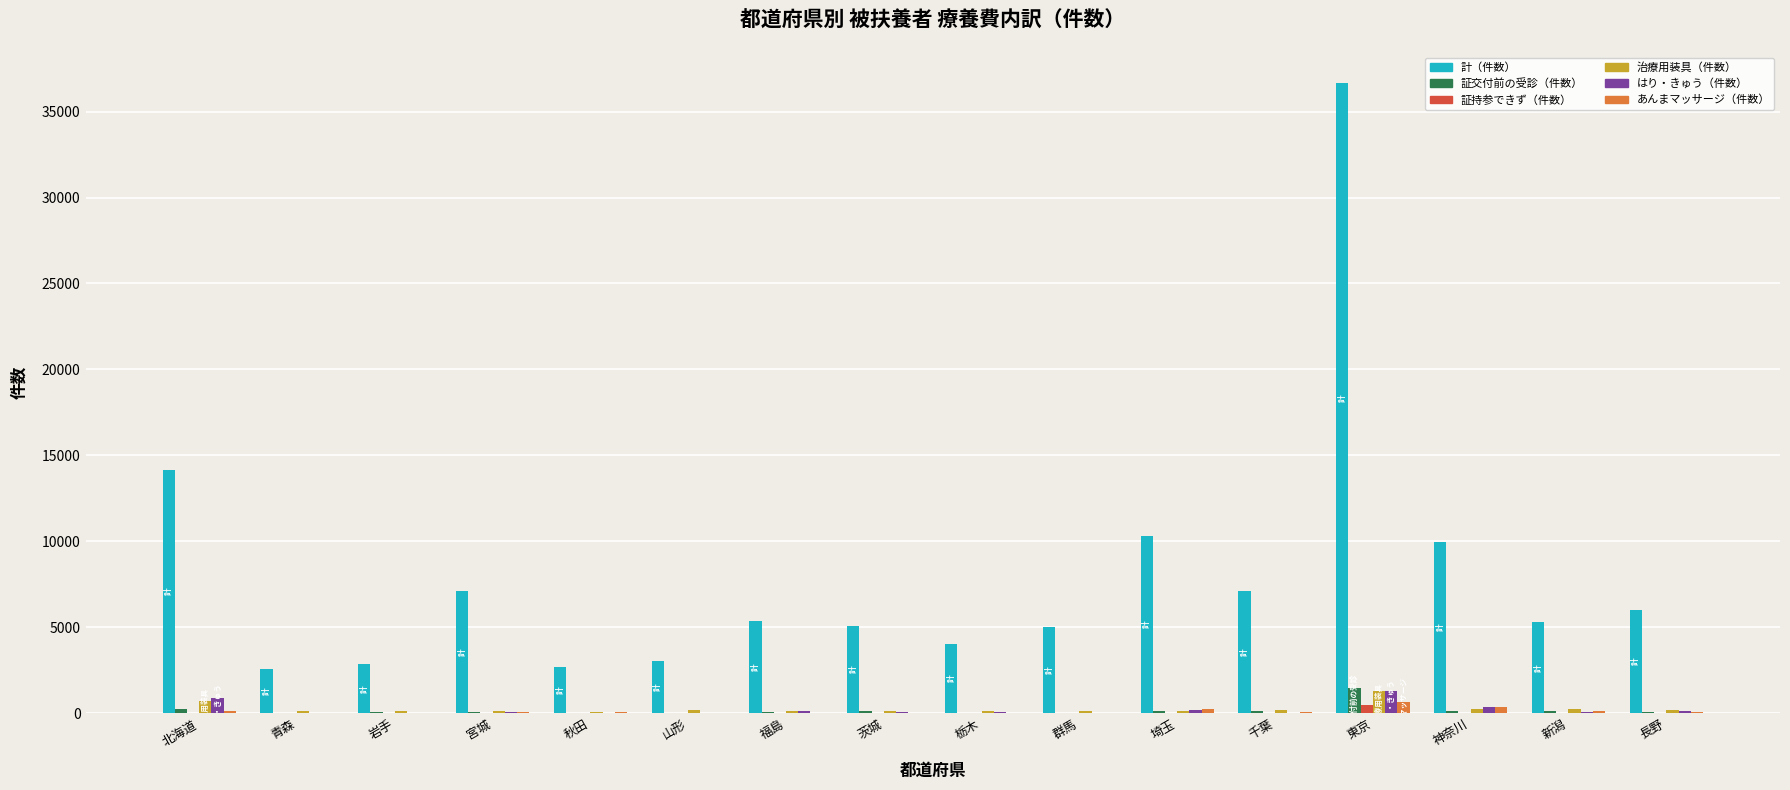

Which series has the largest total across all categories?

計（件数）